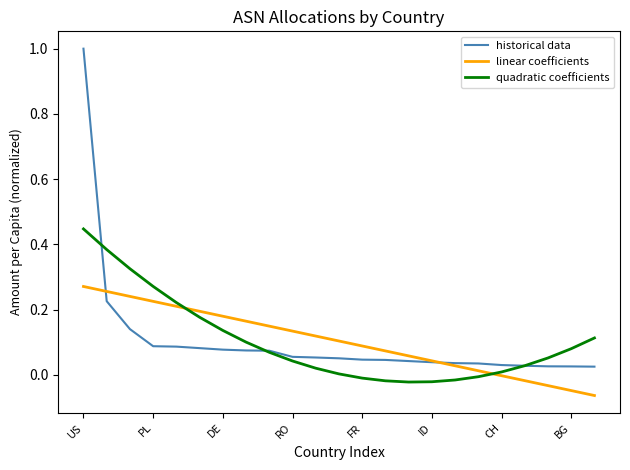

Which series has the largest range (max minus min)?

historical data